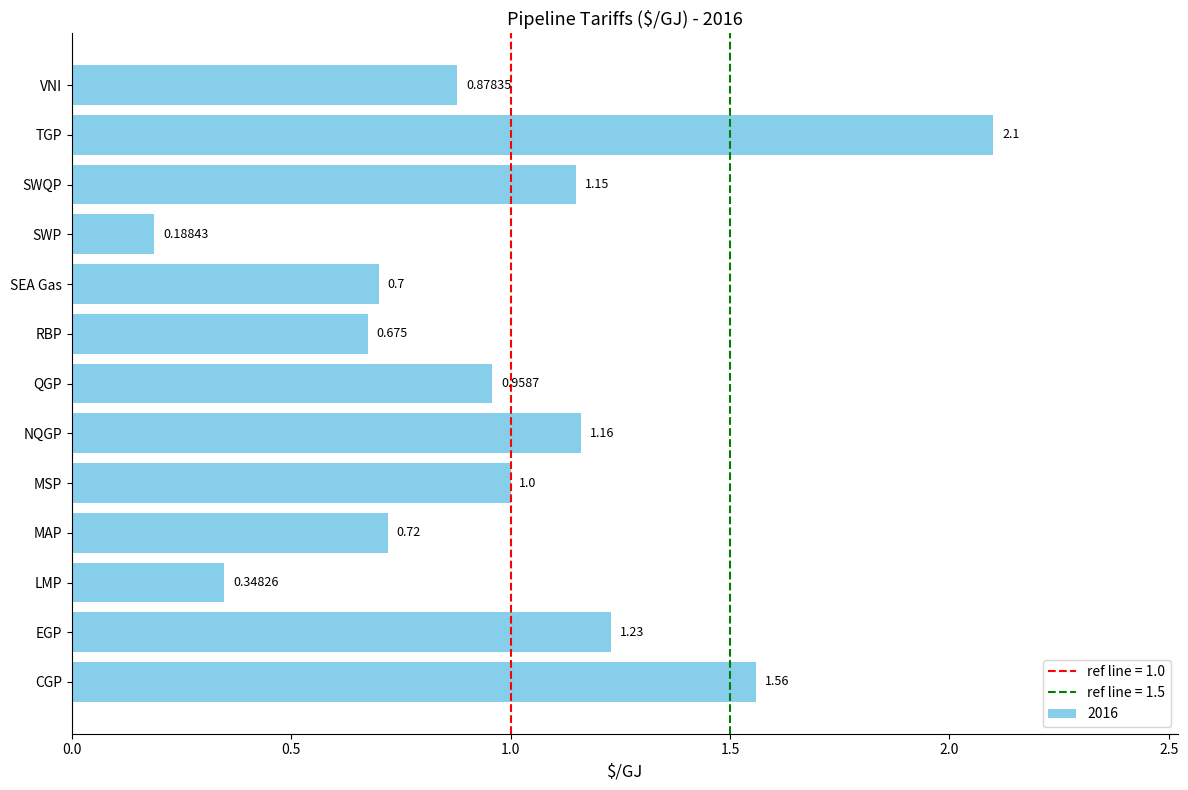

How many bars are there in total?

13